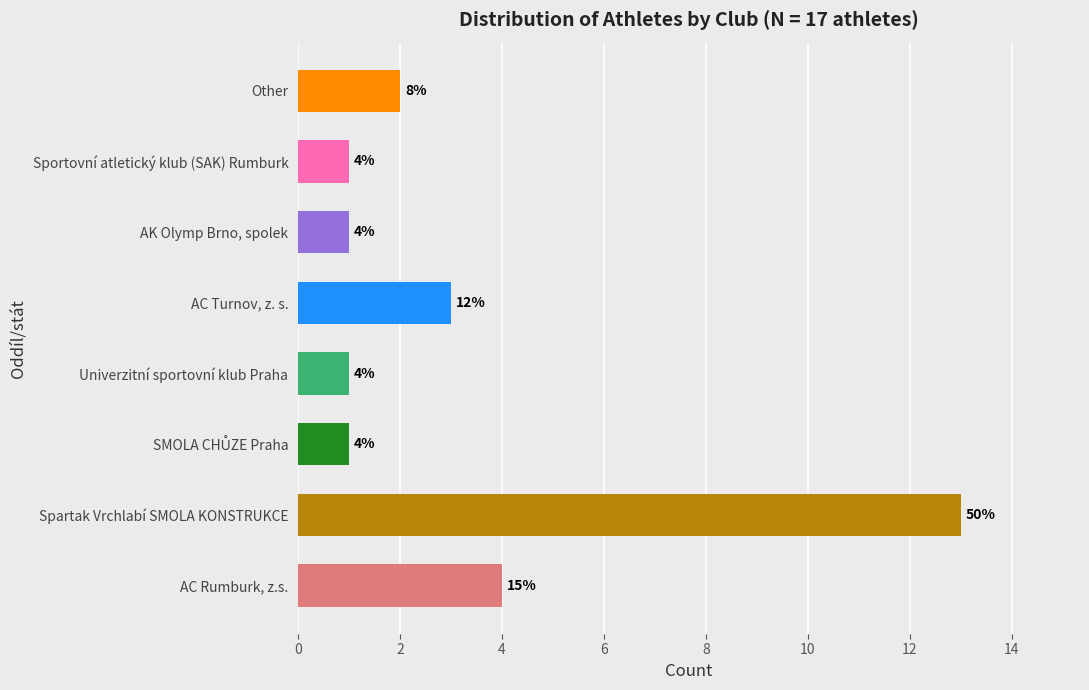

What is the average value?

3